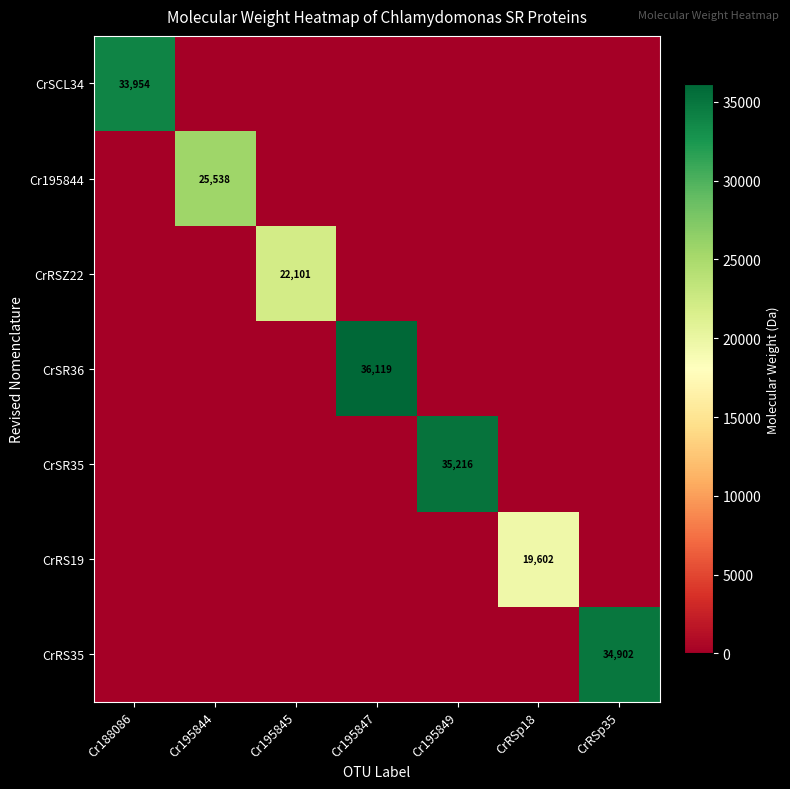

Is it true that CrSR36 equals 47696 at Cr195847?

False